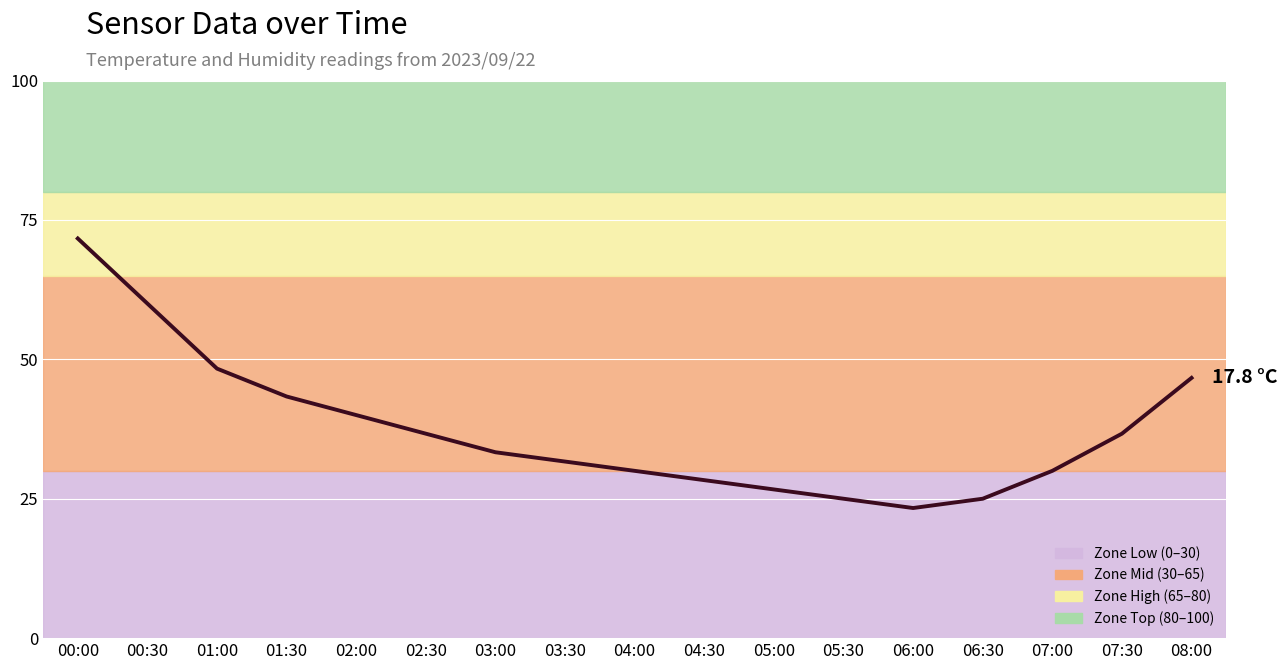

What position from the left is 01:00?

3